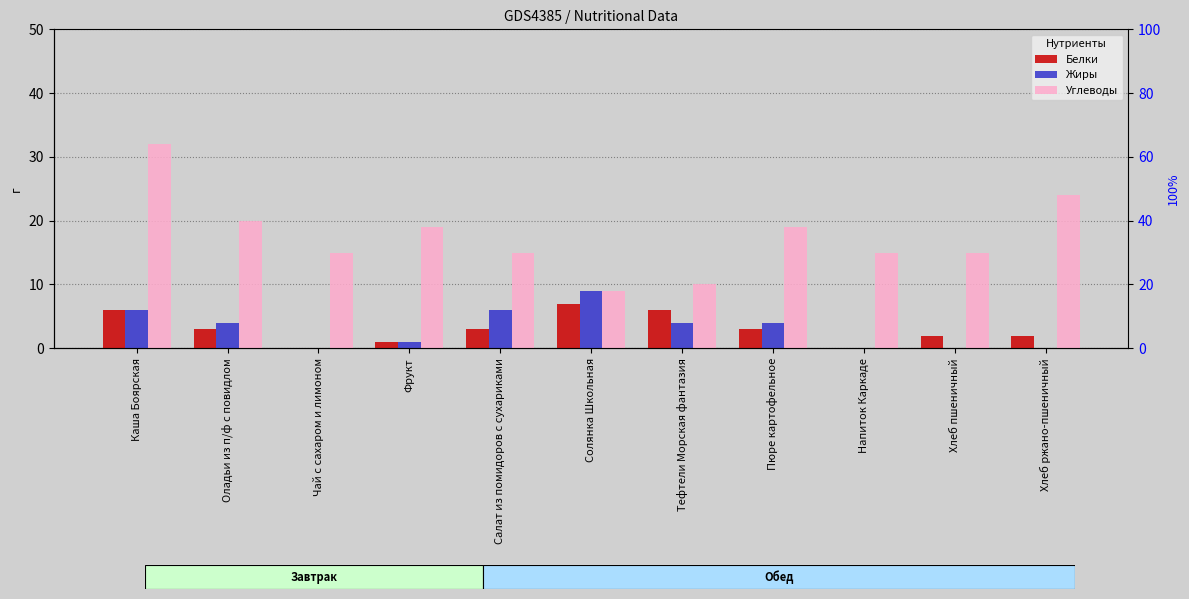

The value of Белки at Хлеб ржано-пшеничный is 1. True or false?

False